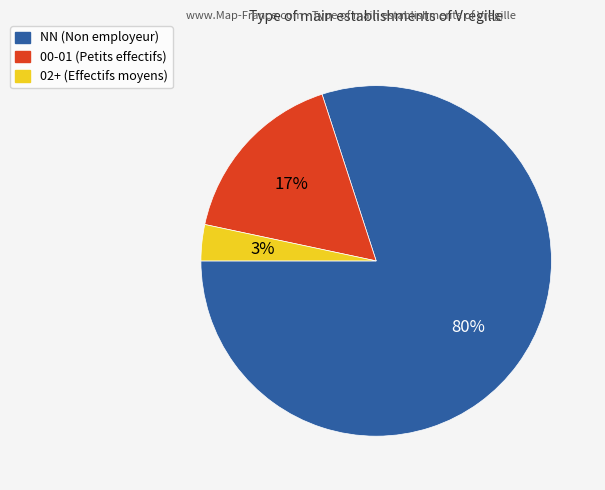

To the nearest percent, what is the average slice percentage?

33%